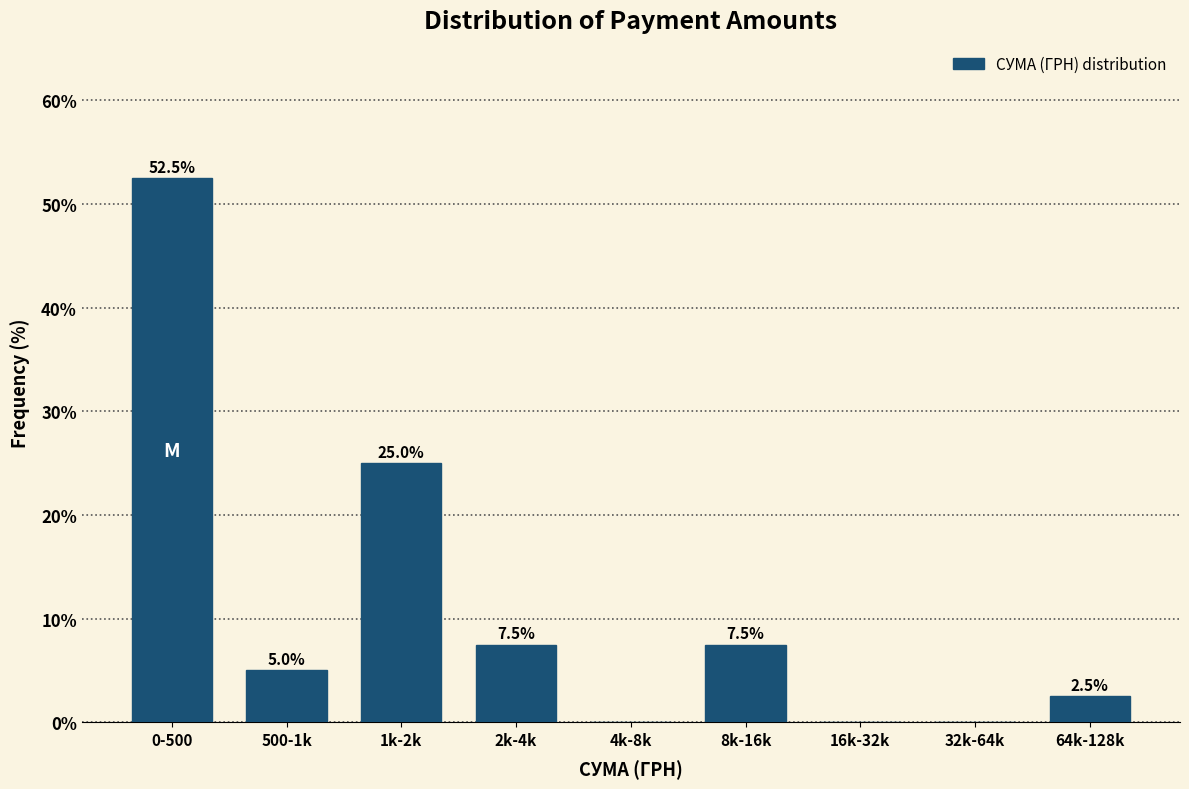

Reading left to right, what are all the values shown in this chart?

0-500=52.5	500-1k=5.0	1k-2k=25.0	2k-4k=7.5	4k-8k=0.0	8k-16k=7.5	16k-32k=0.0	32k-64k=0.0	64k-128k=2.5